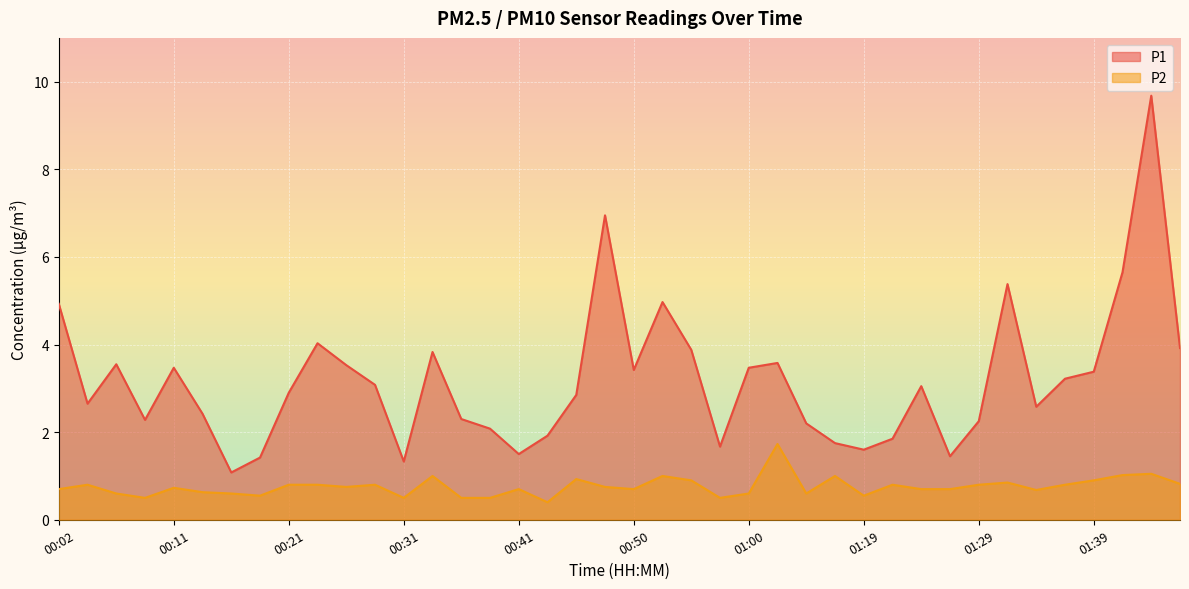

Which series changed the most between 00:16 and 00:50?

P1